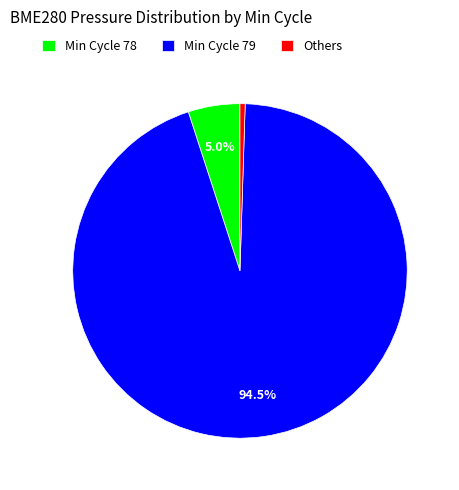

How many slices are in this pie chart?

3